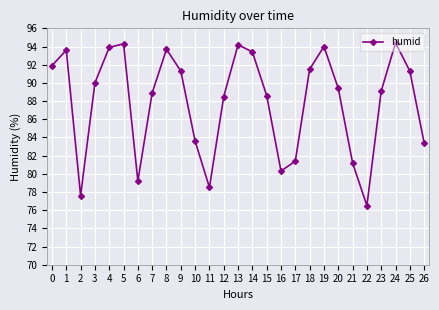

True or false: there are more than 1 points higher than both neighbors.

True